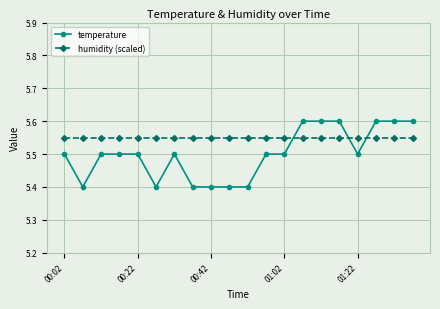

What is the minimum value shown in the chart?

5.4